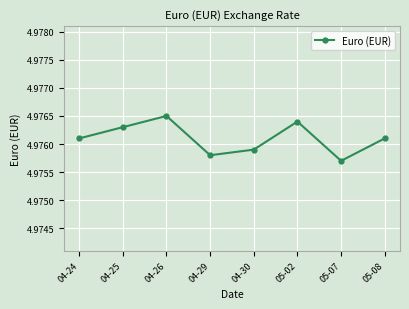

How many interior local valleys (lower than both neighbors) does the data have?

2